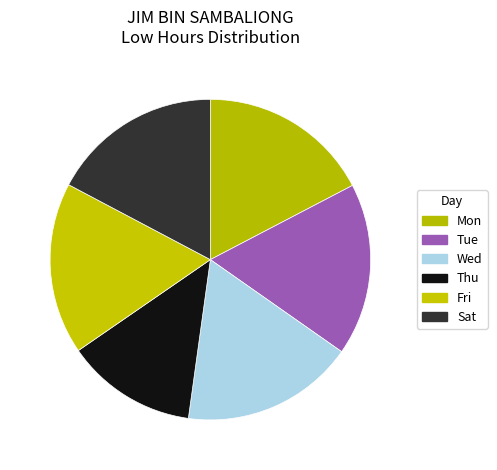

Count the number of slices in the pie.

6